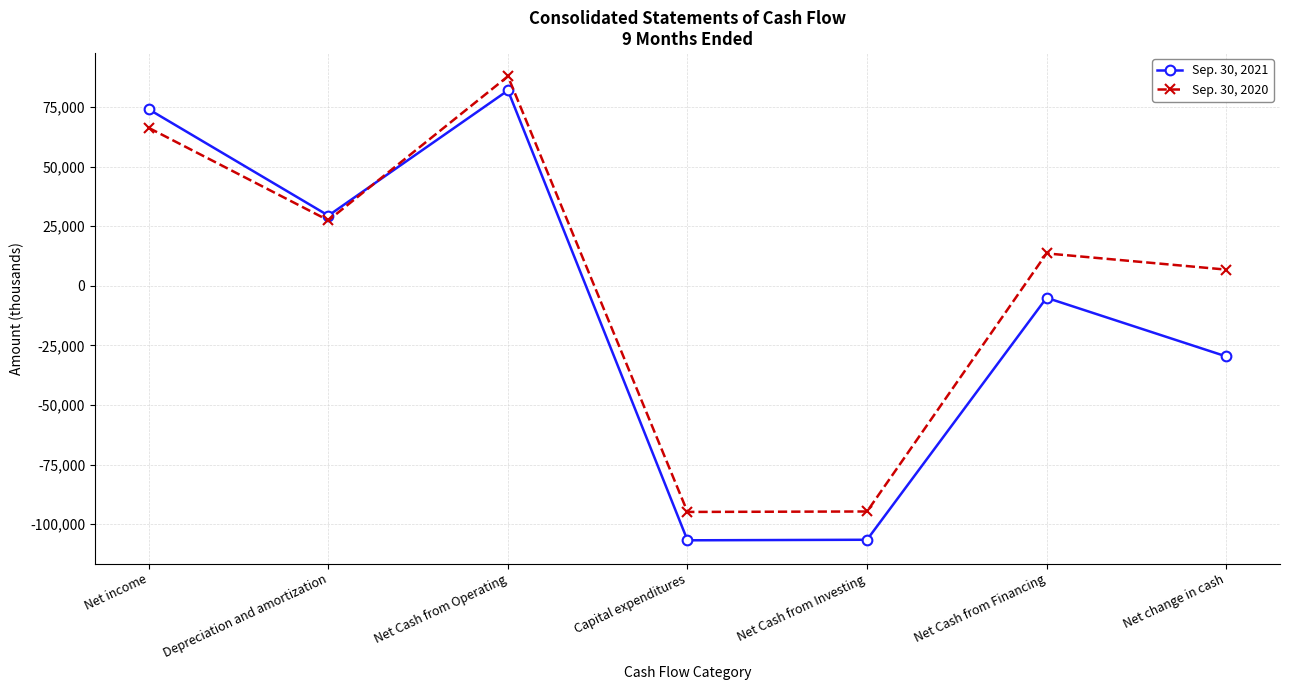

How many data points does each series have?

7